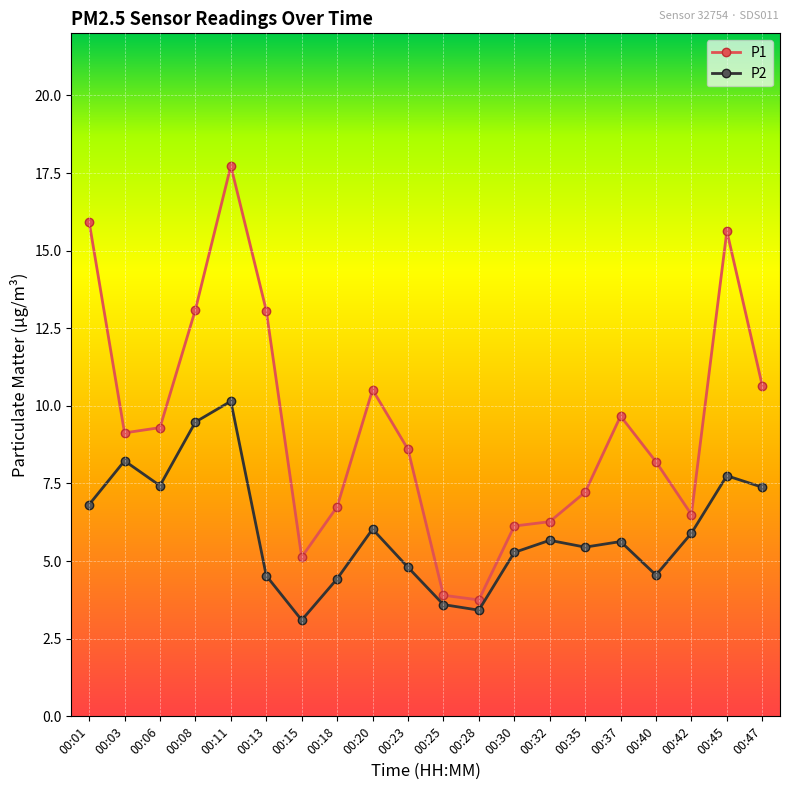

Which series has the largest range (max minus min)?

P1